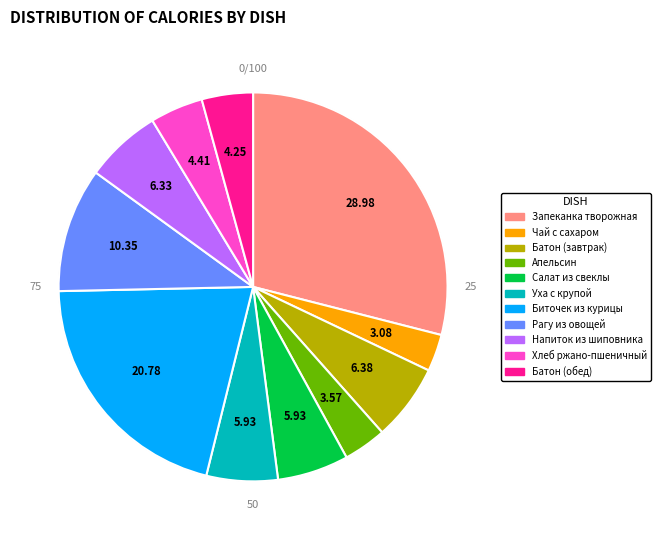

Approximately how many times larger is the value at Батон нарезной (обед) compared to Уха с крупой?

0.7